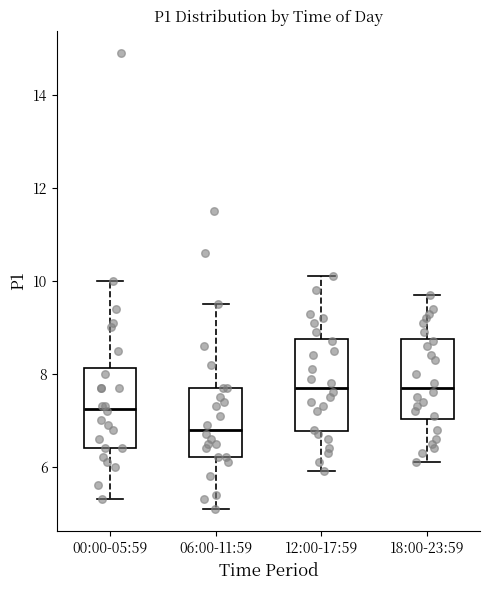

Comparing the boxes themselves (not the whiskers), which one is the tallest?

12:00-17:59